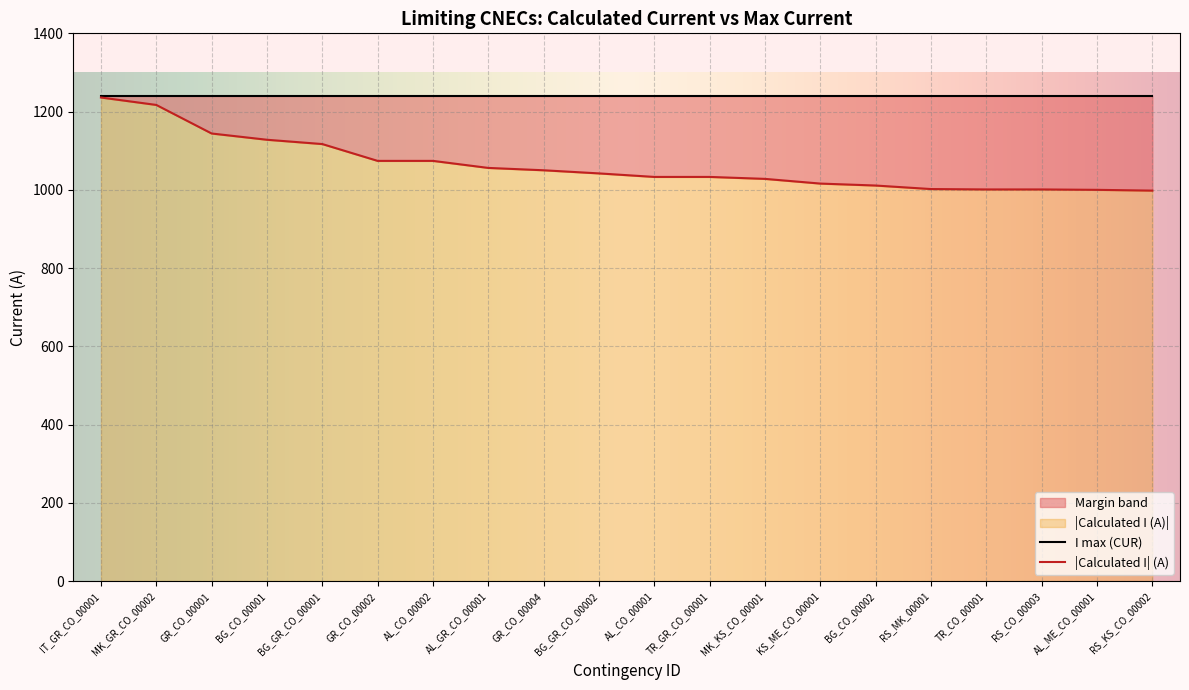

What is the difference between the values at TR_CO_00001 and AL_ME_CO_00001?

1